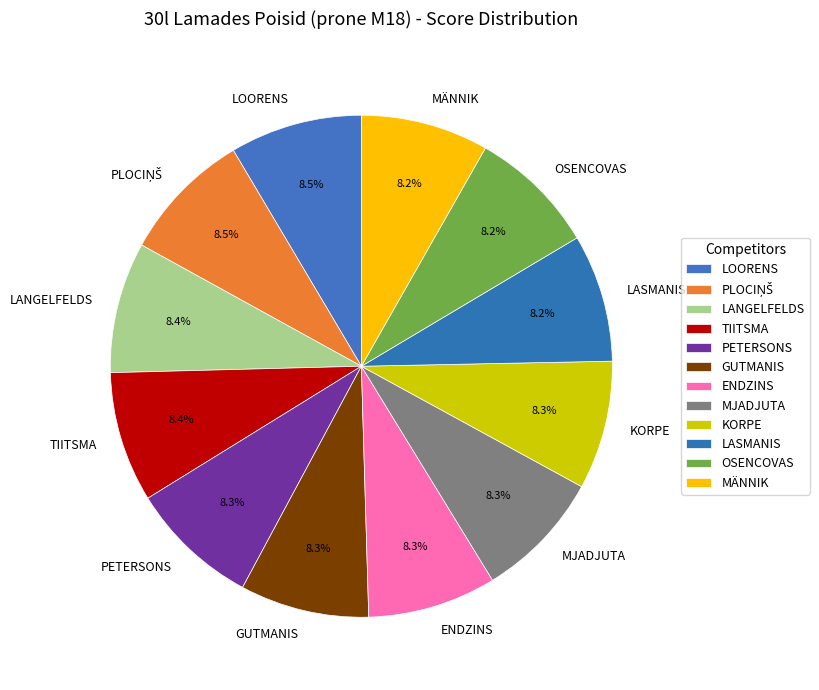

What is the total percentage of TIITSMA and LOORENS?

16.9%